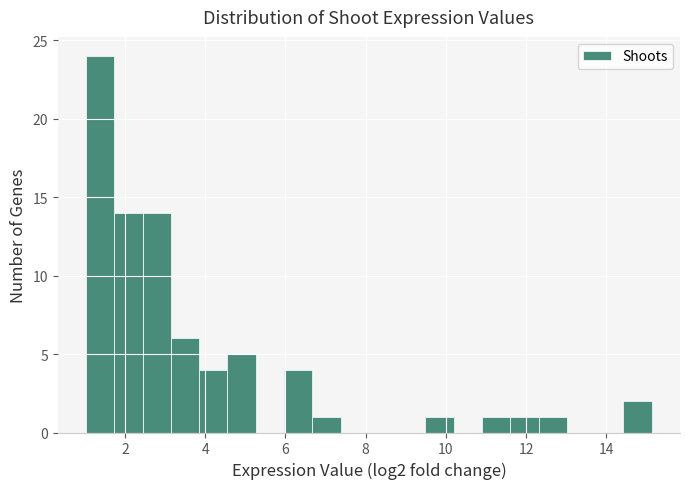

Around what value on the x-axis is the tallest bar? Give the approximate position of its centre, as read against the axis.

1.4